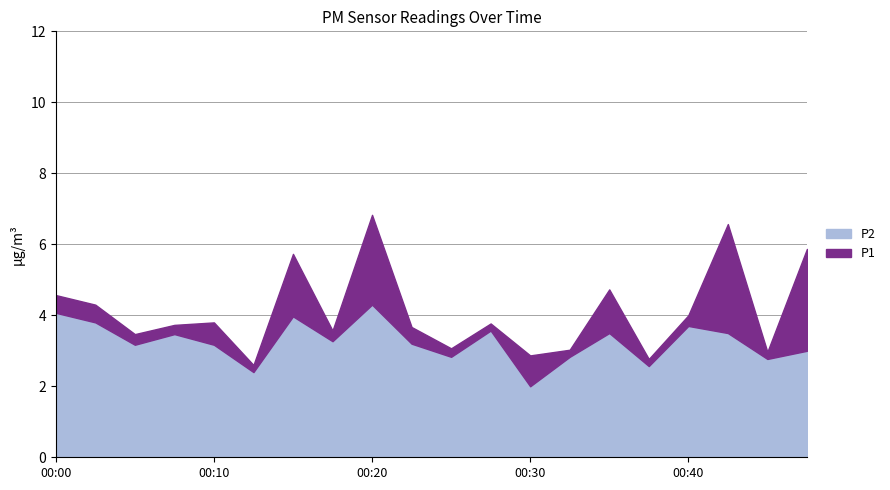

In P1, how many points are higher than both neighbors (excluding endpoints)?

6